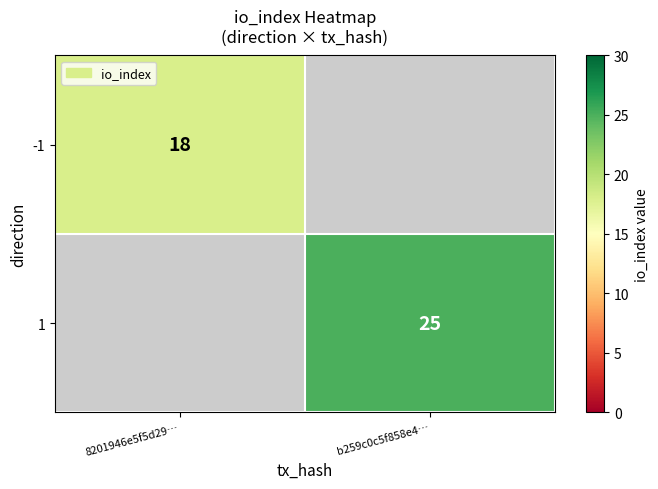

The value of -1 at 8201946e5f5d29… is 18. True or false?

True